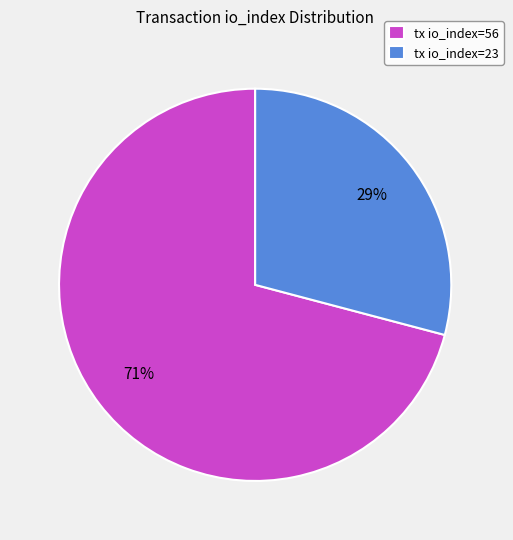

True or false: tx io_index=23 accounts for 29% of the total.

True